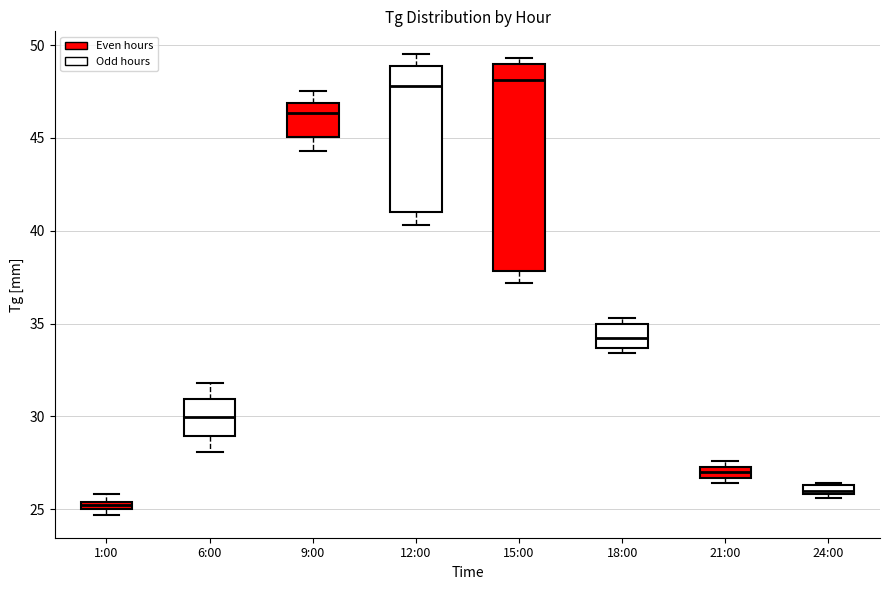

Where is the upper edge of the box for 21:00 on the y-axis? The values are not printed on the chart, so give them approximately, as read against the axis.

27.5